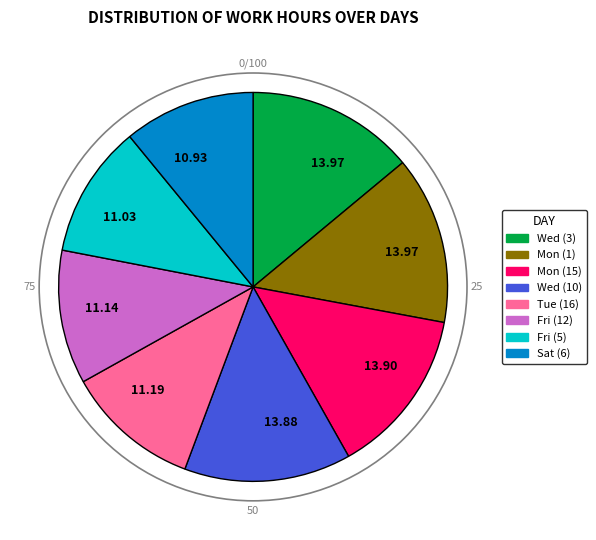

Does any single category account for the majority?

No